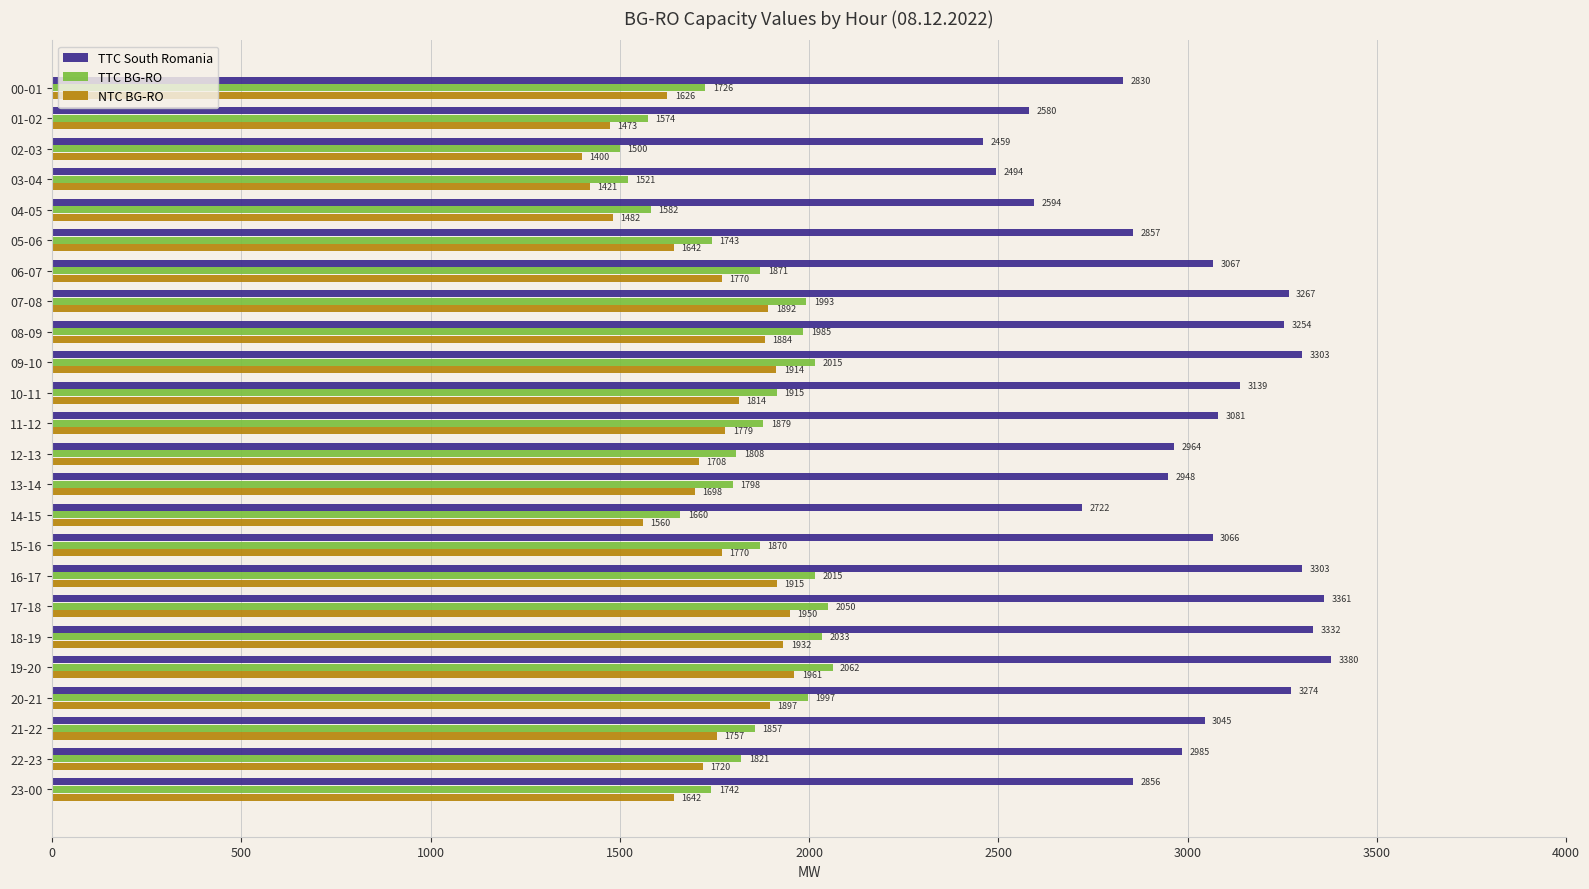

Is it true that TTC South Romania equals 4545 at 09-10?

False